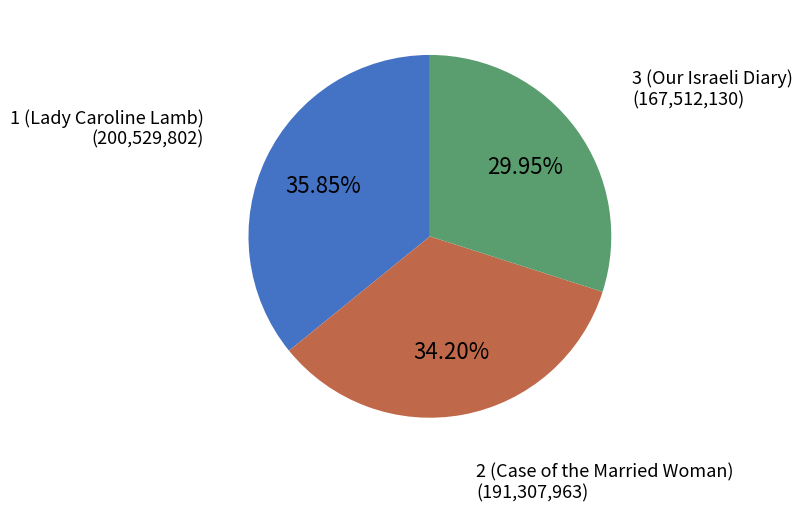

Combined, do 3 (Our Israeli Diary) and 1 (Lady Caroline Lamb) account for over 50%?

Yes